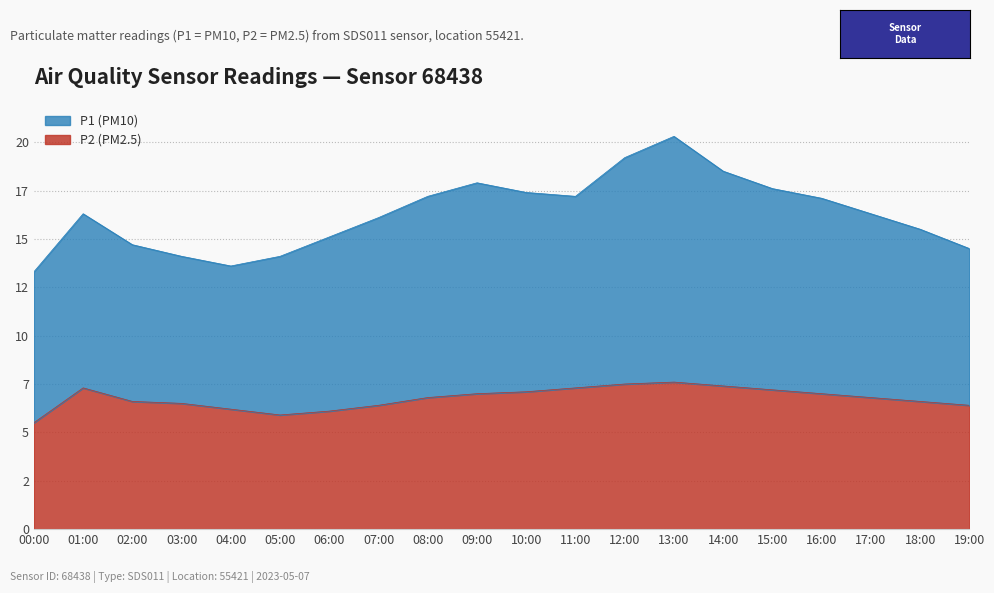

Which category has the lowest value in the P1 series?

00:00